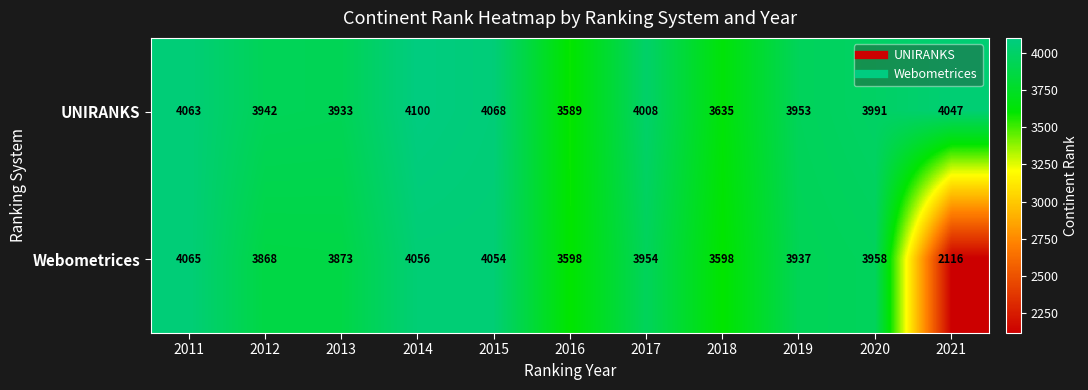

Which series has the widest spread of values?

Webometrices